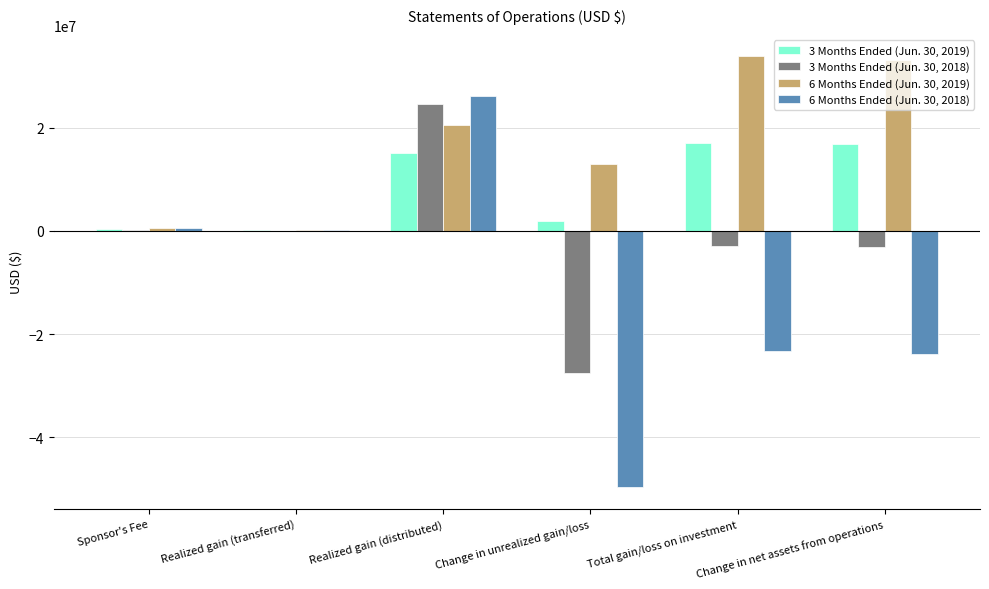

True or false: 6 Months Ended (Jun. 30, 2018) has a value of -23278000 at Total gain/loss on investment.

True